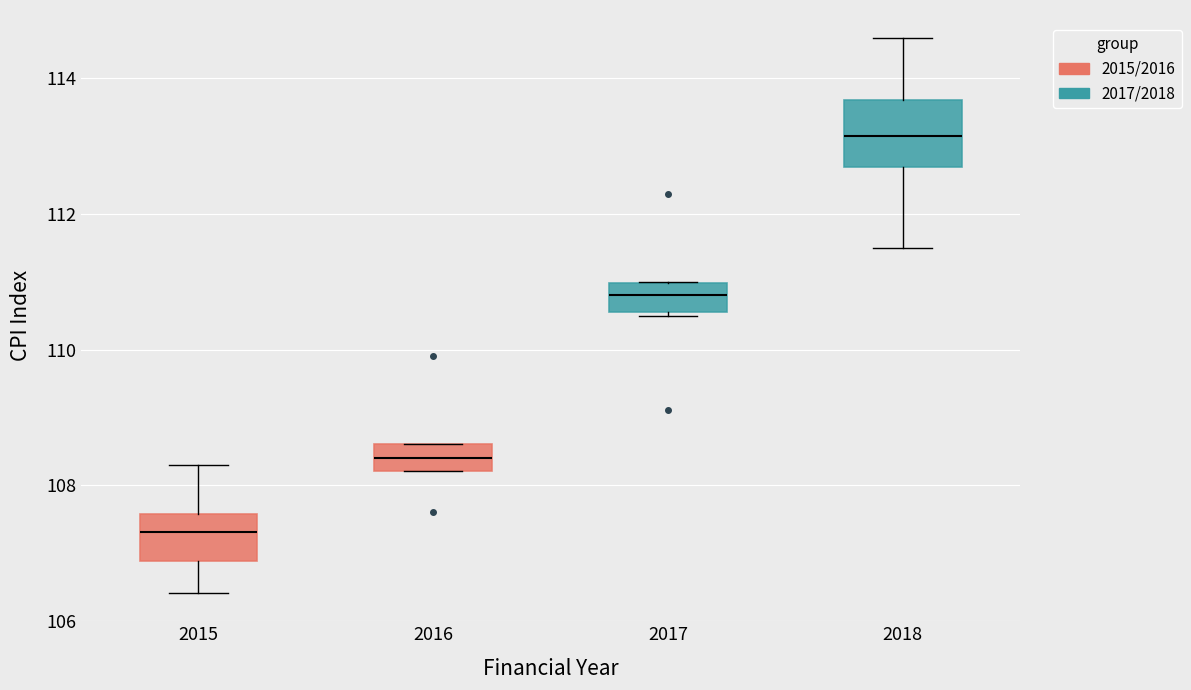

Reading left to right, transcribe this box plot: for each box, give where its median line is, the range the box spans, and where its two whiskers end, as read against the y-axis. The values are not printed on the chart, so give them approximately, as read against the axis.

2015: median 107.4, box 106.8 to 107.6, whiskers 106.4 to 108.4
2016: median 108.4, box 108.2 to 108.6, whiskers 108.2 to 108.6
2017: median 110.8, box 110.6 to 111.0, whiskers 110.6 to 111.0
2018: median 113.2, box 112.8 to 113.6, whiskers 111.6 to 114.6